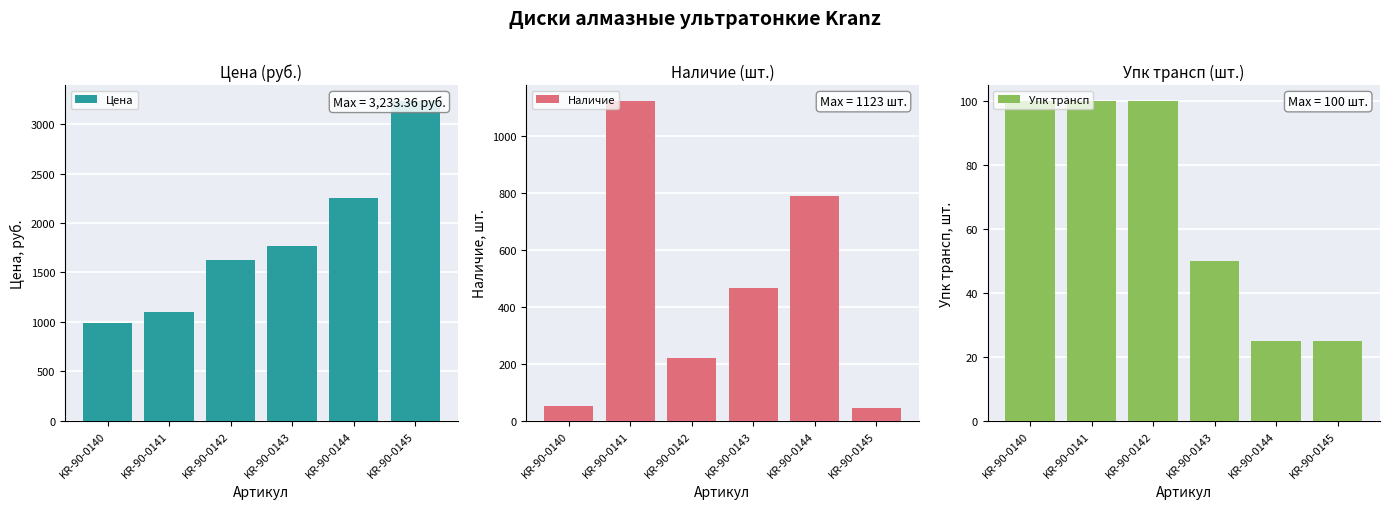

Is the value of Упк трансп at KR-90-0142 greater than the value of Наличие at KR-90-0143?

No